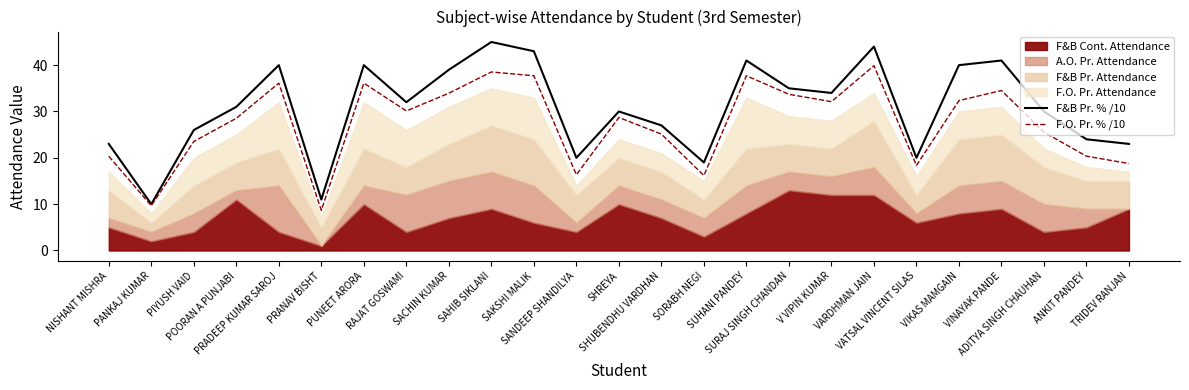

What is the minimum value for F.O. Pr. % /10?

8.7